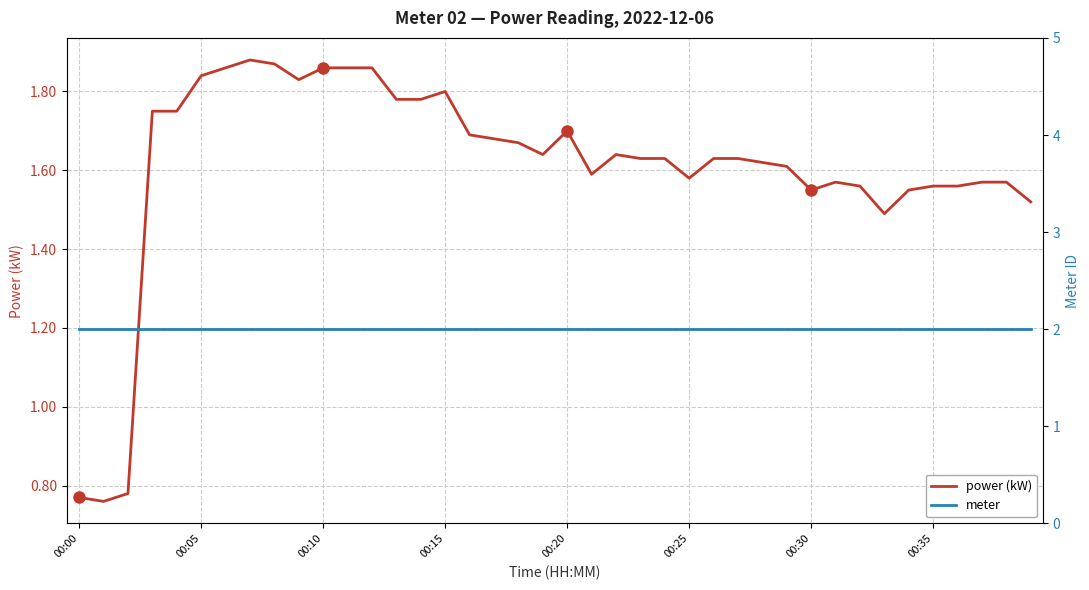

Is it true that power (kW) equals 2.2 at 00:25?

False